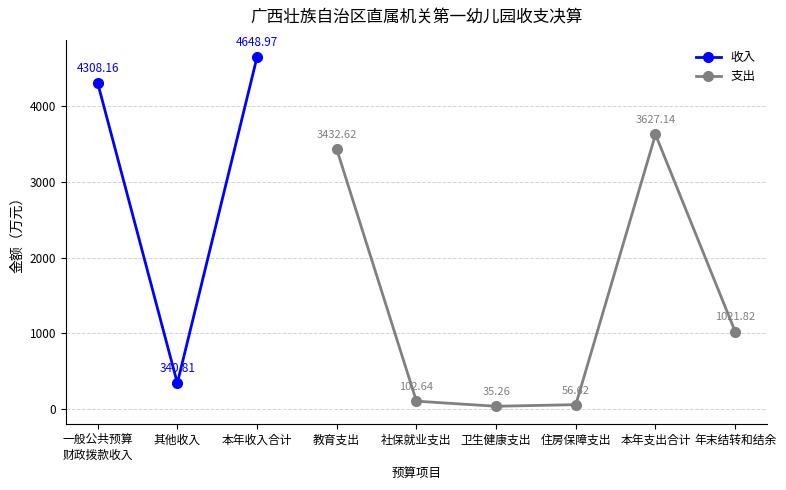

Read the value at 一般公共预算
财政拨款收入.

4308.2